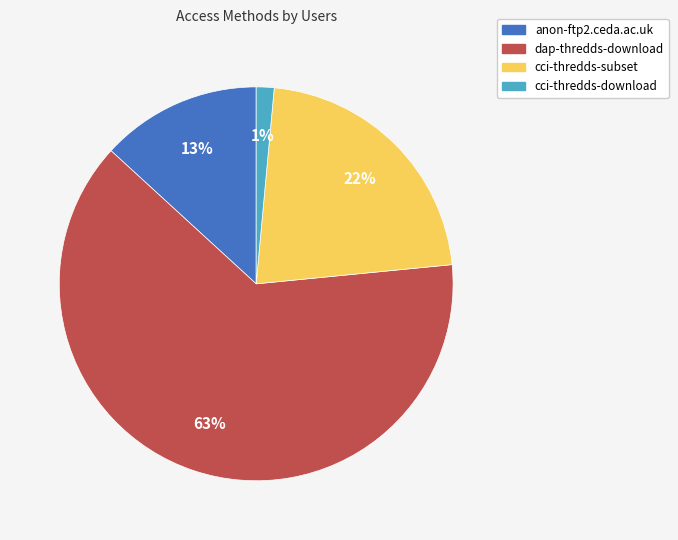

Is dap-thredds-download the majority of the pie?

Yes